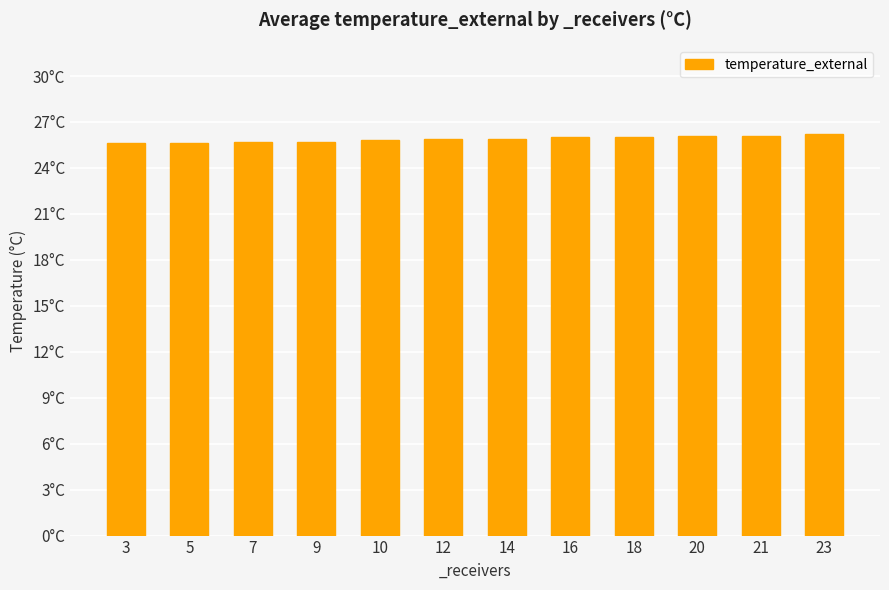

What is the change in value from 3 to 10?

+0.2